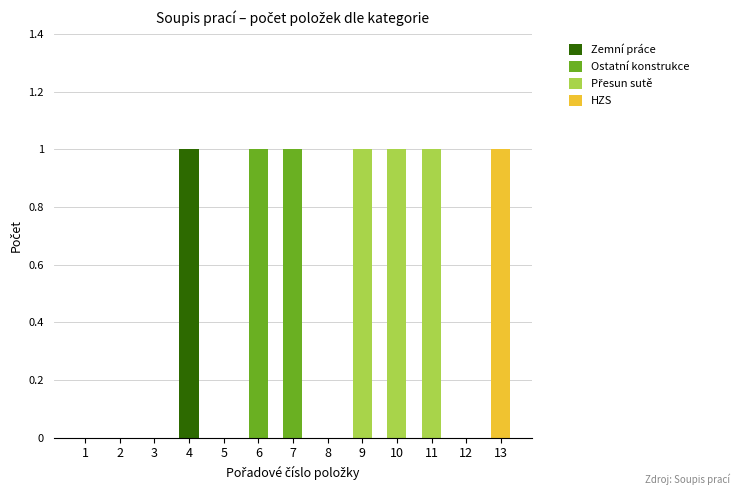

Which category has the highest value in the Zemní práce series?

4